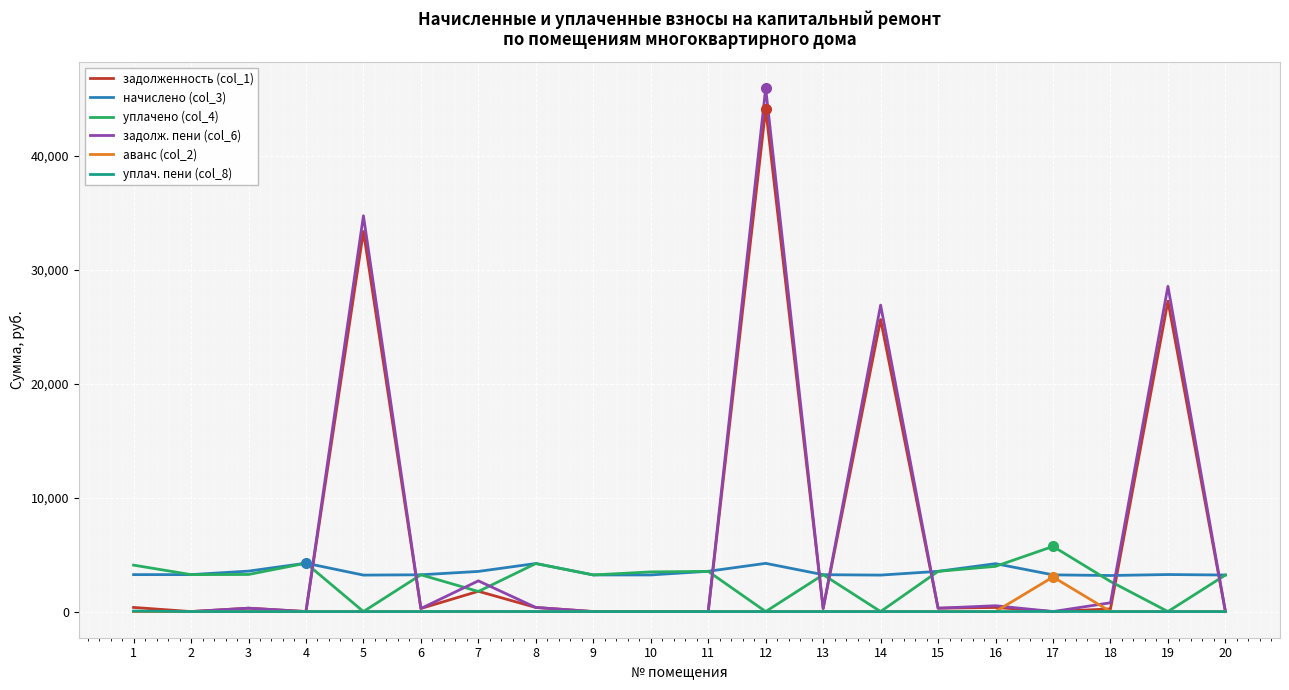

The value of начислено (col_3) at 18 is 3166.1. True or false?

True